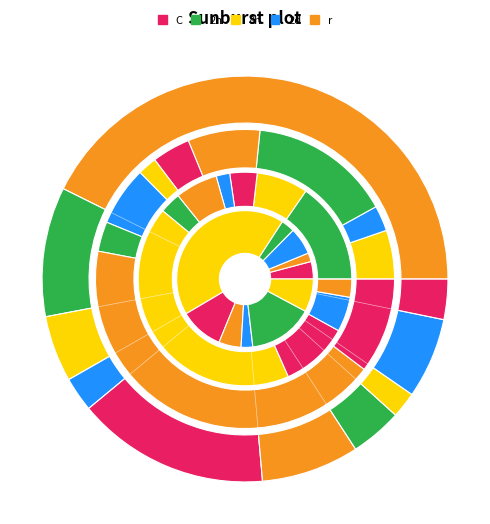

Is it true that 11 is 3% of the pie?

True